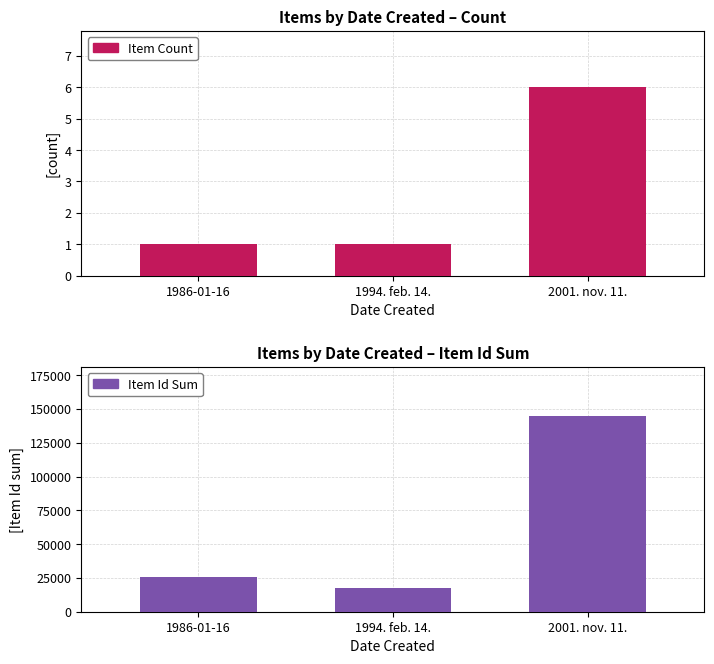

Rank the series by their average value, from highest to lowest.

Item Id Sum, Item Count